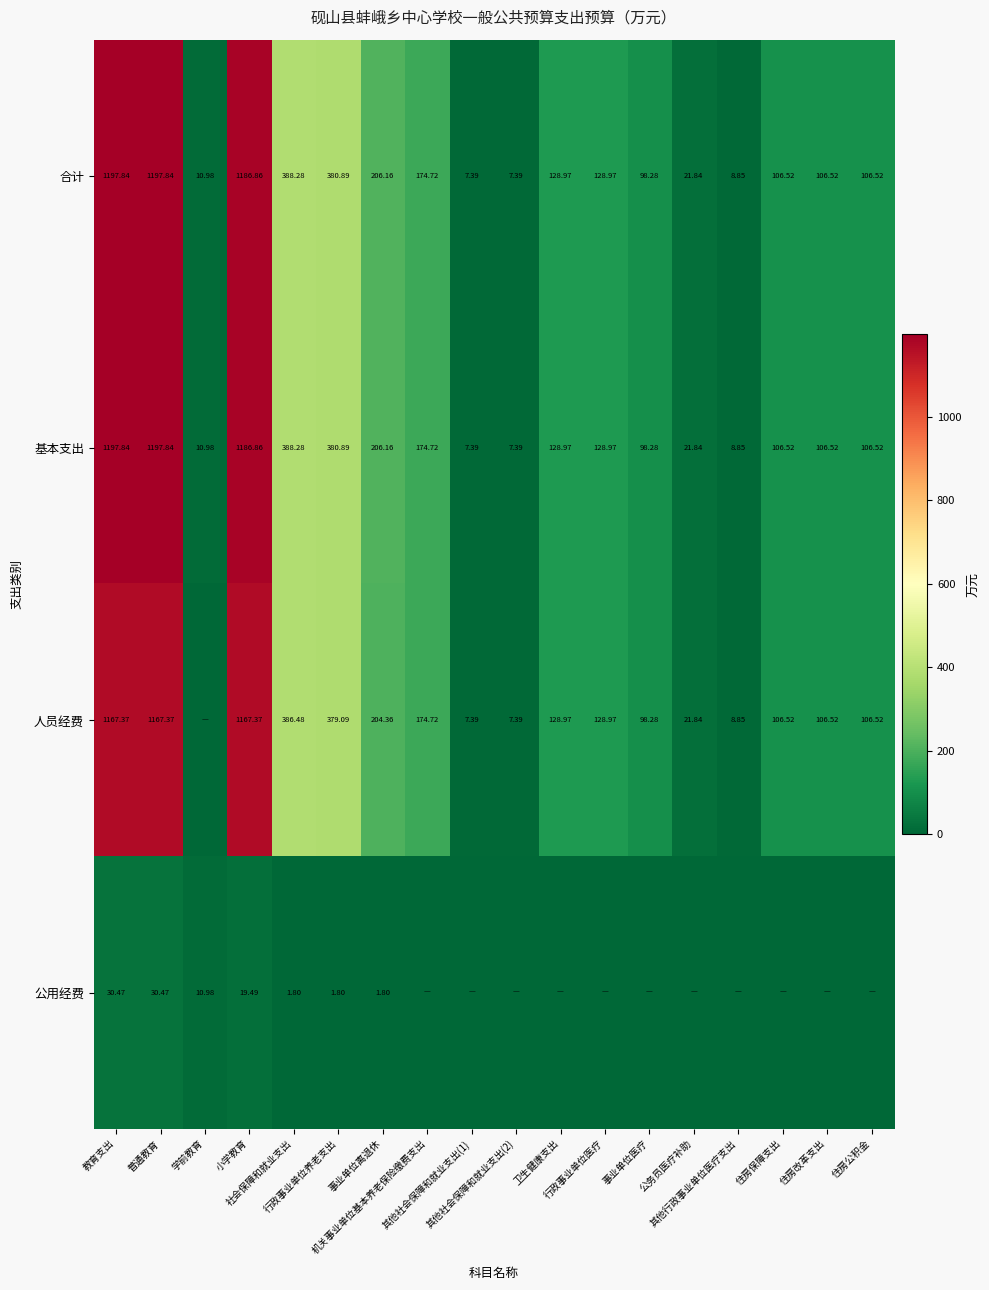

Which series changed the most between 事业单位医疗 and 住房保障支出?

合计